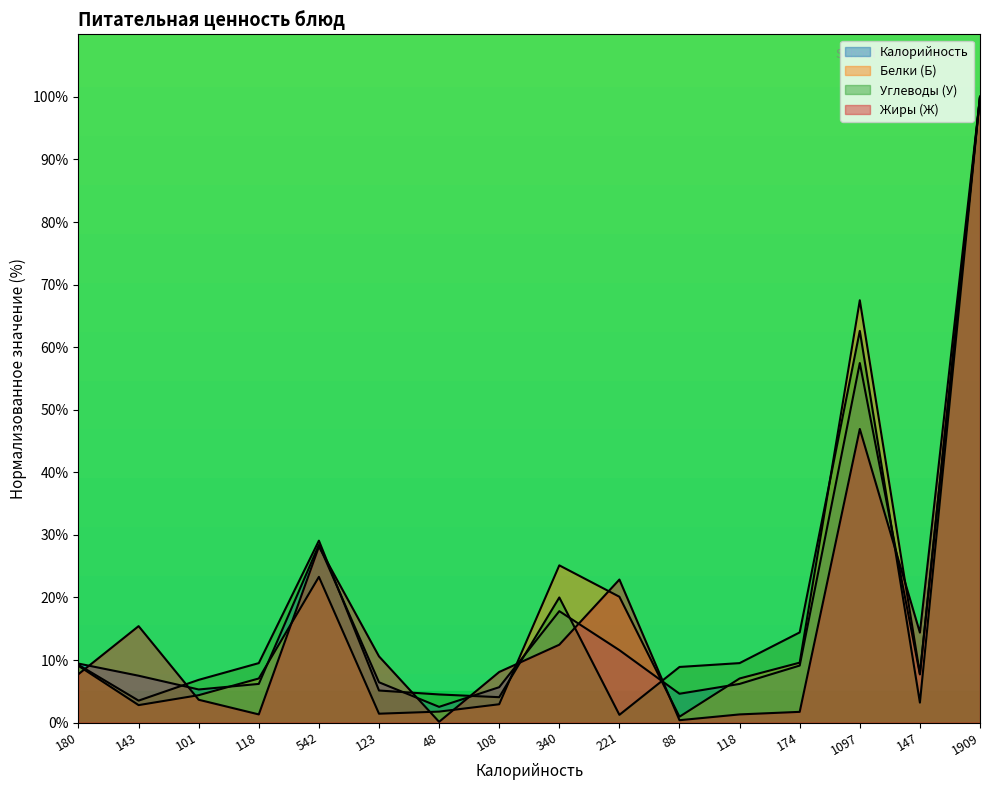

Reading left to right, what are all the values shown in this chart?

Калорийность: 9.4	7.5	5.3	6.2	28.4	6.4	2.5	5.7	17.8	11.6	4.6	6.2	9.1	57.5	7.7	100.0
Белки (Б): 9.1	2.8	4.4	7.0	23.3	1.4	1.8	2.9	25.1	20.1	0.9	7.0	9.6	67.5	7.8	100.0
Углеводы (У): 9.2	3.5	6.8	9.5	29.1	5.1	4.5	4.1	20.0	1.2	8.9	9.5	14.4	62.6	3.2	100.0
Жиры (Ж): 7.7	15.4	3.6	1.3	28.1	10.6	0.1	8.1	12.4	22.9	0.4	1.3	1.7	46.9	14.4	100.0